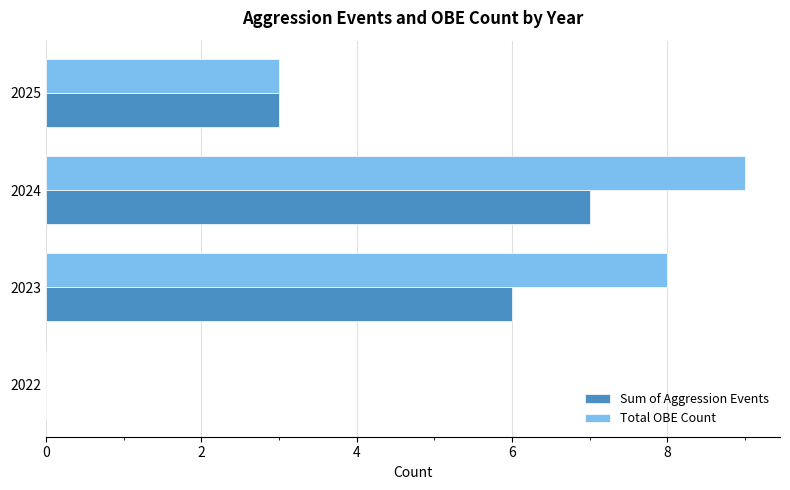

Between 2022 and 2024, which series saw the biggest shift?

Total OBE Count